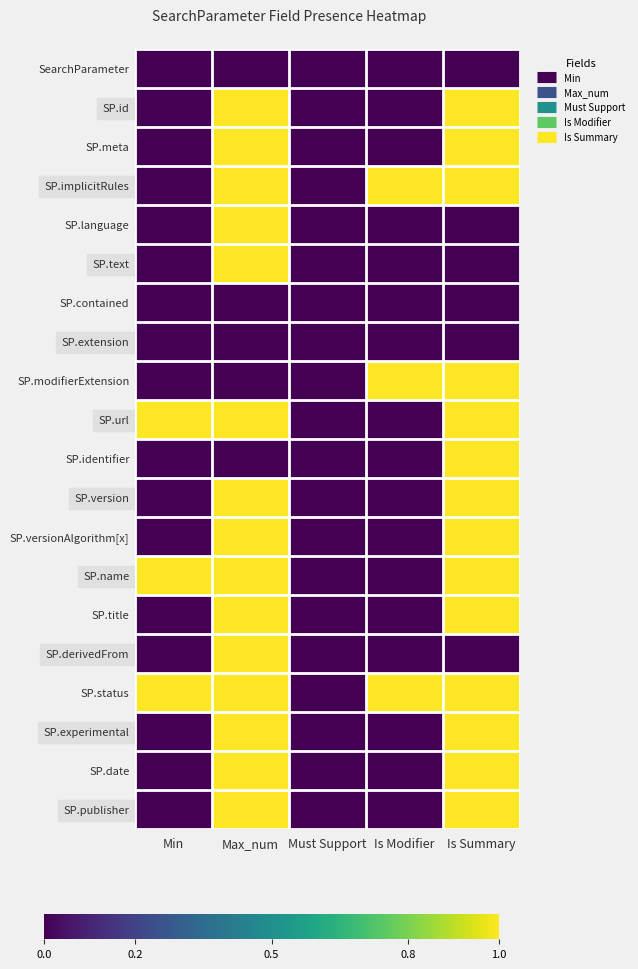

What is the greatest value displayed?

1